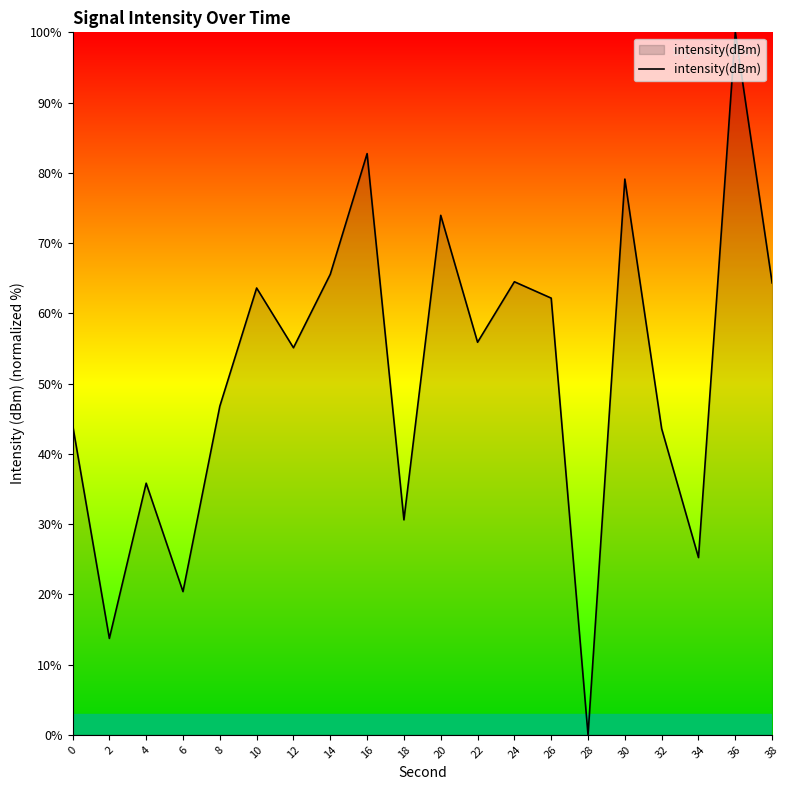

What is the maximum value shown in the chart?

100.0